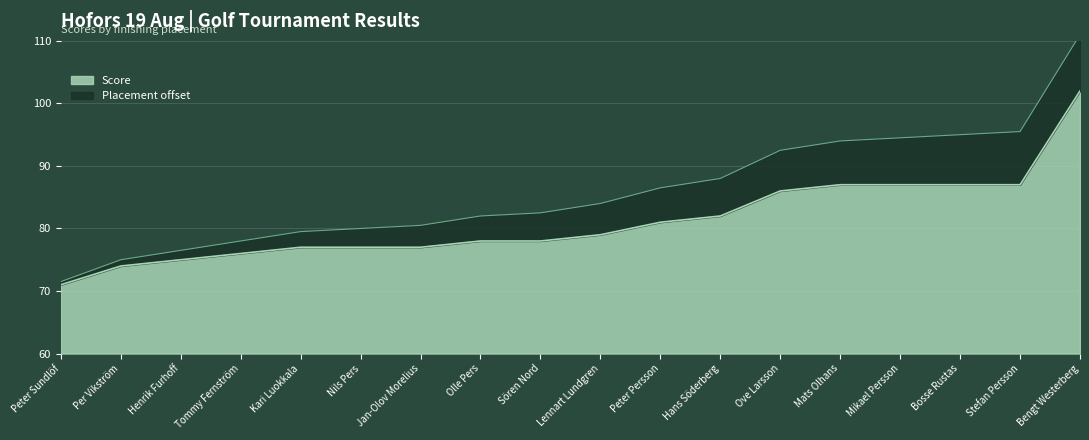

What is the value of the 12th point from the left?

82